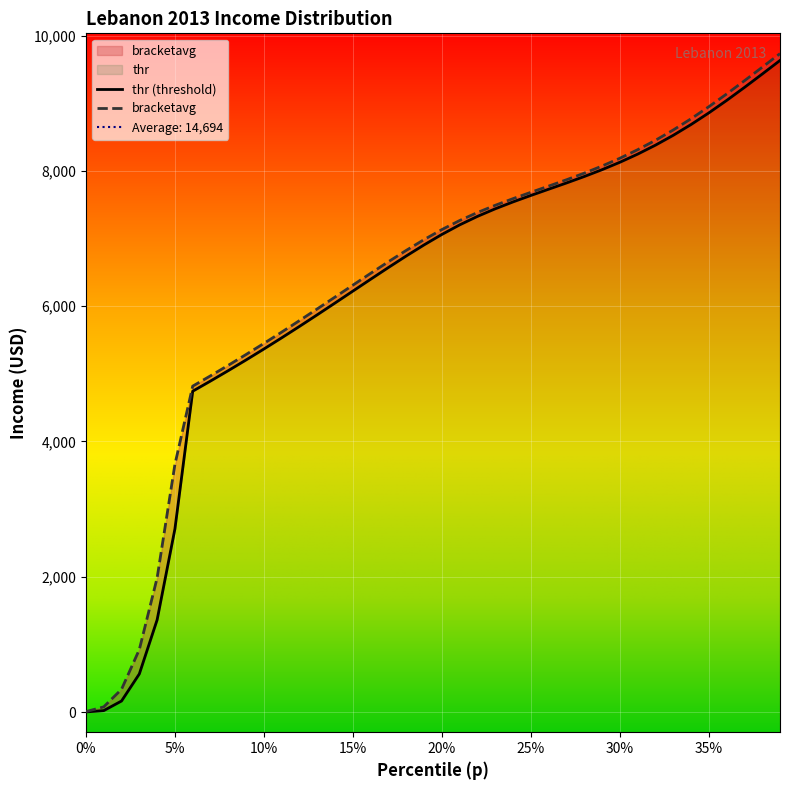

How many lines are shown in the chart?

2